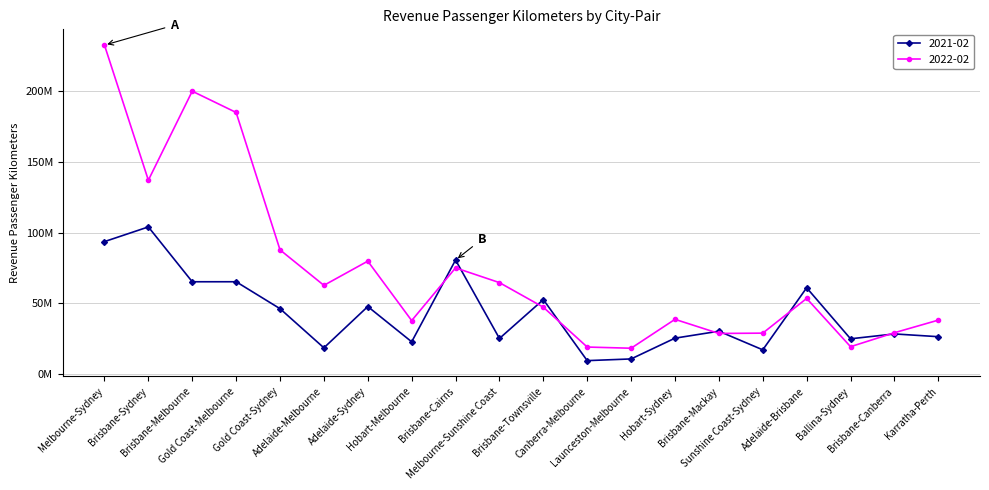

Does the chart have visible grid lines?

Yes